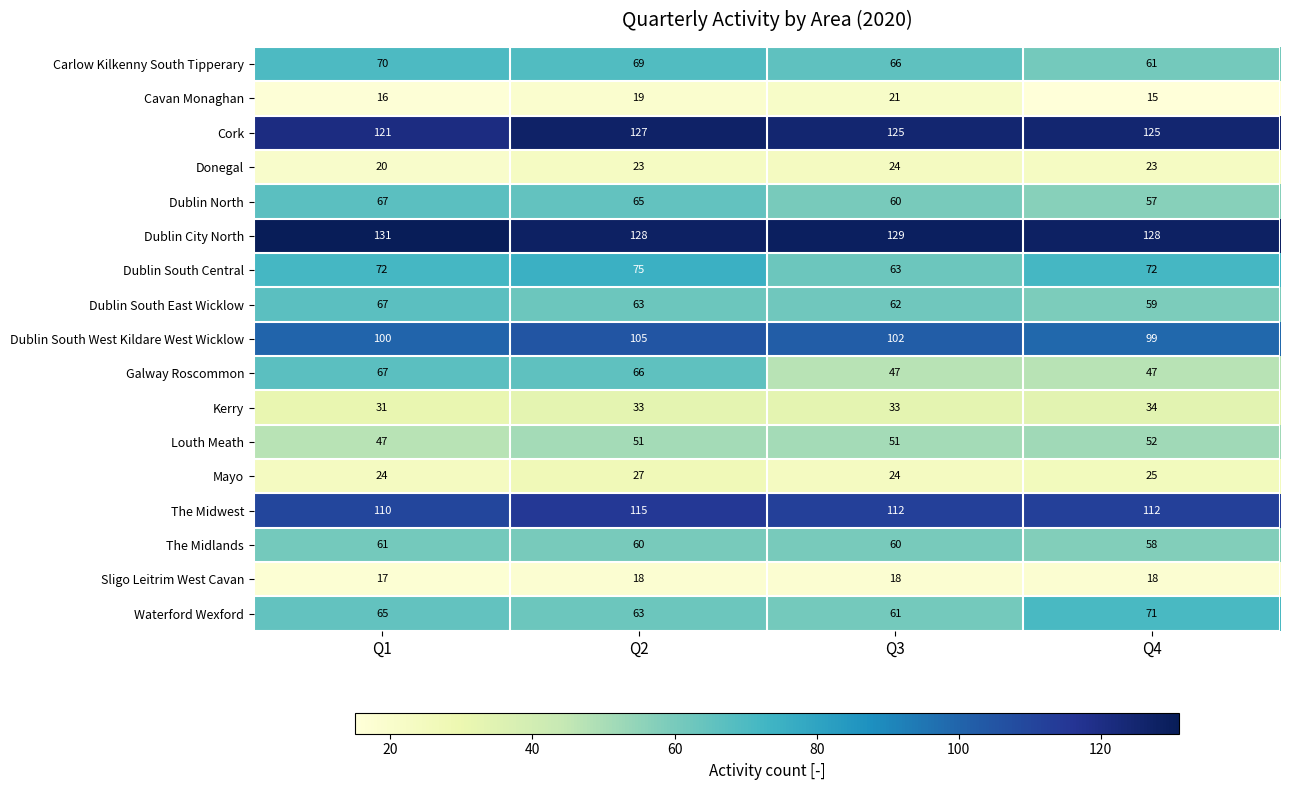

The value of Donegal at Q1 is 33. True or false?

False